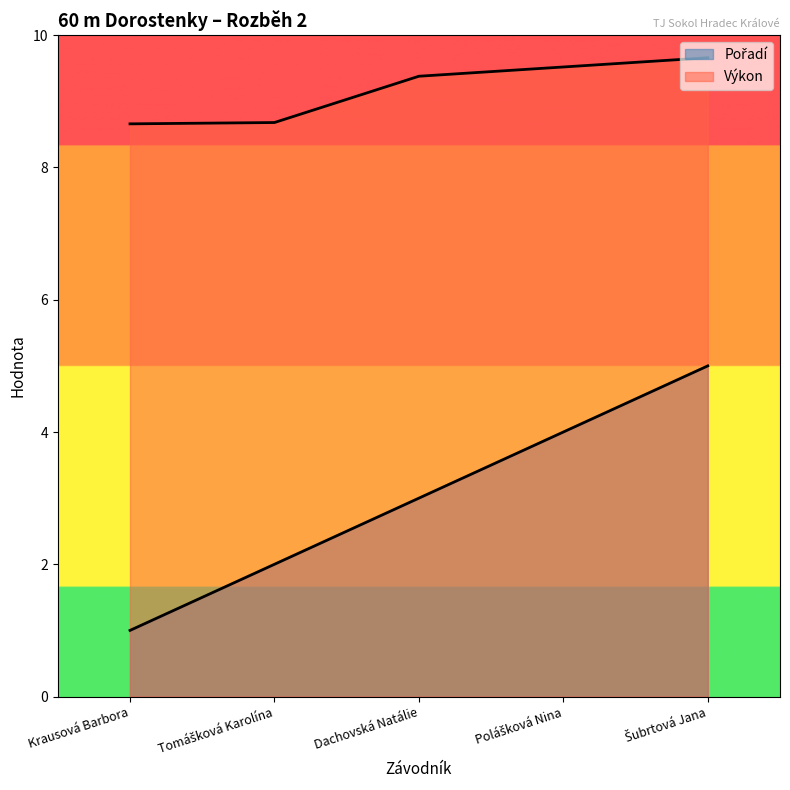

At how many categories does at least one series exceed 5?

5